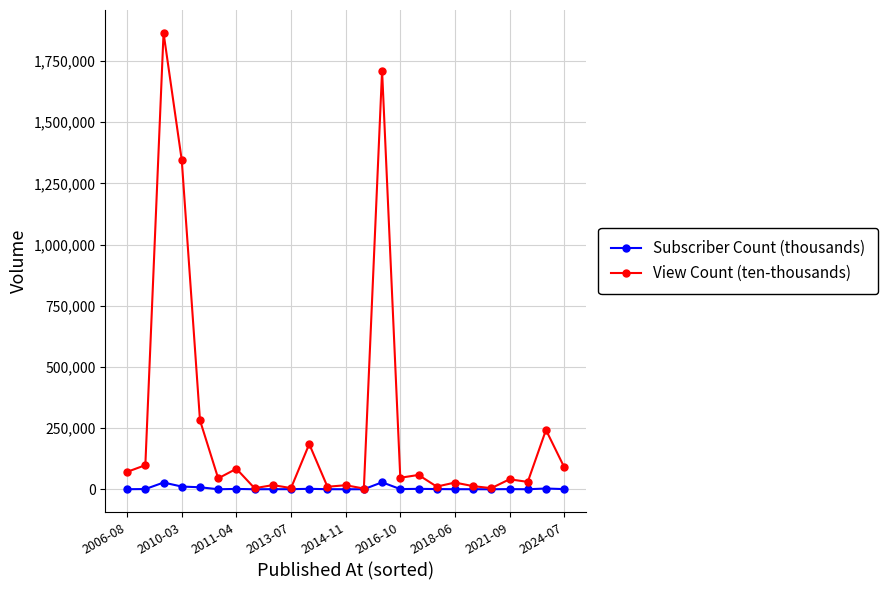

At how many categories does at least one series exceed 526395?

3